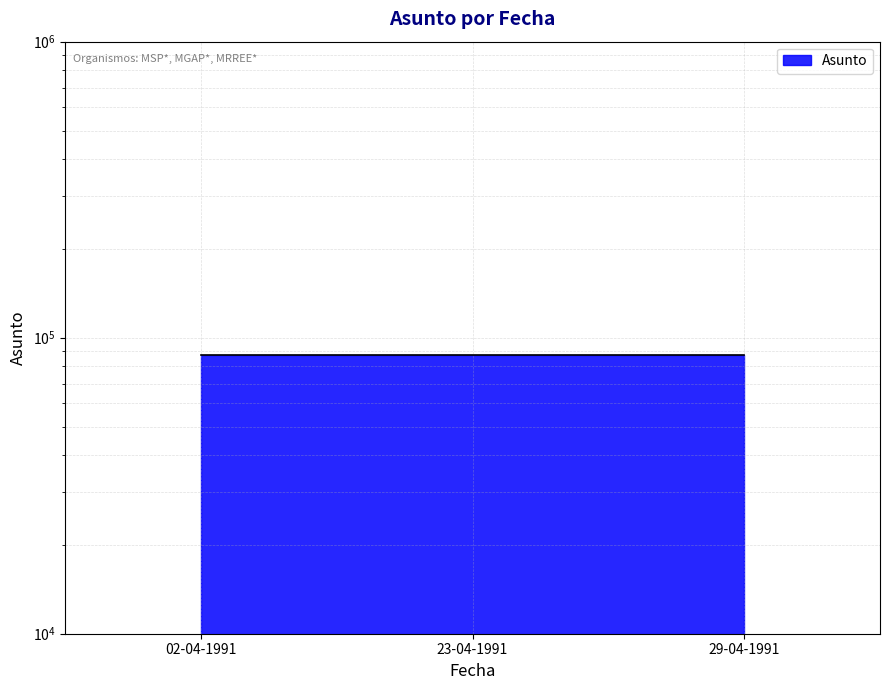

List the labels in order of value, smallest first.

02-04-1991, 23-04-1991, 29-04-1991